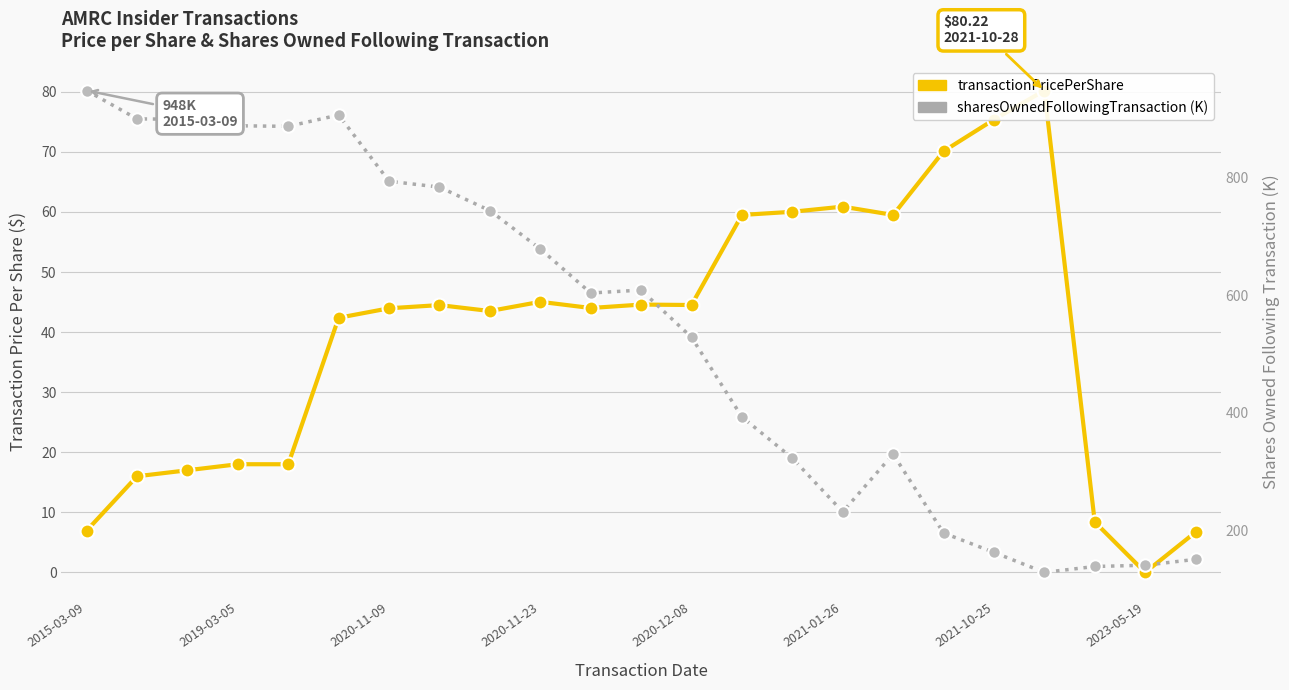

Which category has the highest value in the sharesOwnedFollowingTransaction (K) series?

2015-03-09